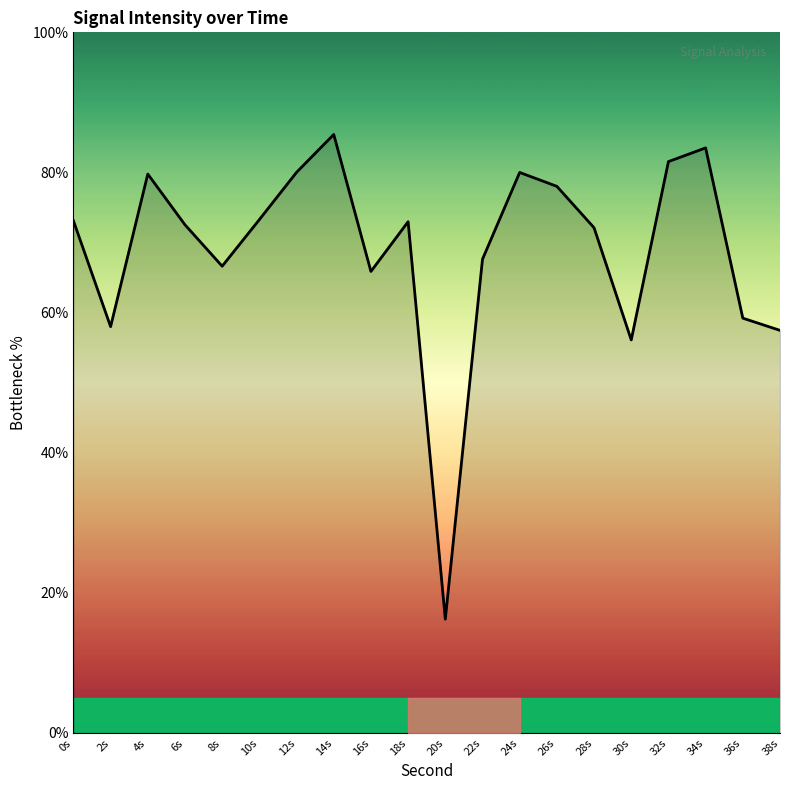

Where does the data first go above 72?

0s